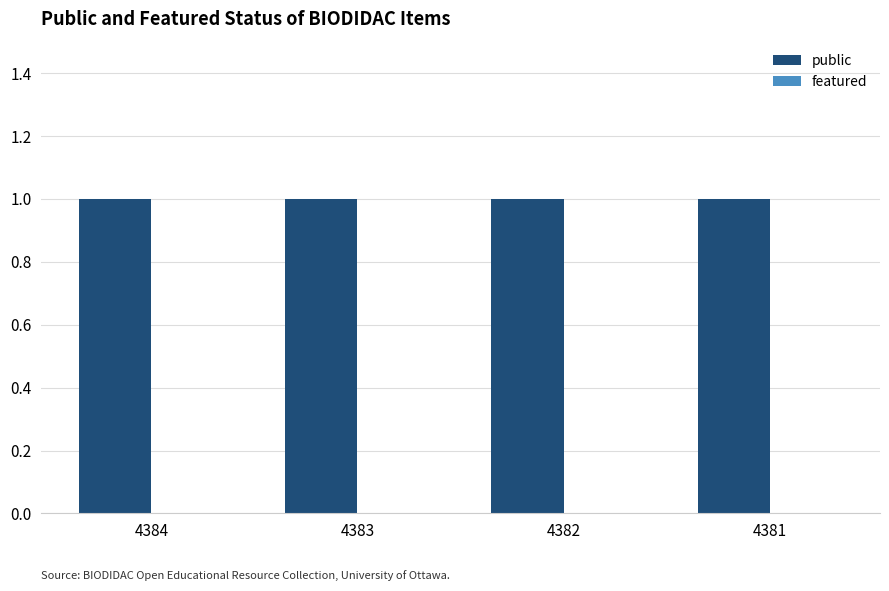

Reading right to left, list all the values displayed in this chart.

public: 4381=1	4382=1	4383=1	4384=1
featured: 4381=0	4382=0	4383=0	4384=0